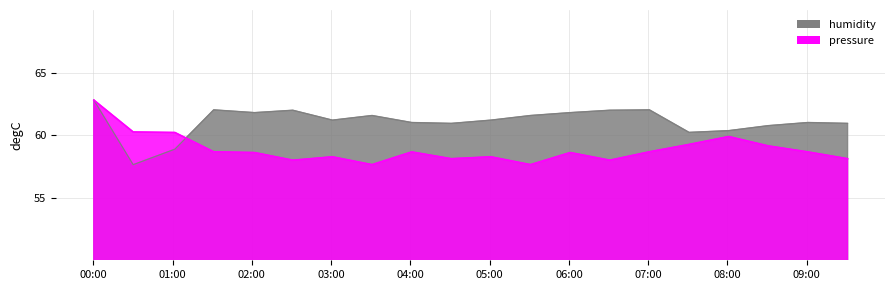

How many intersections are there between humidity and pressure_norm?

1